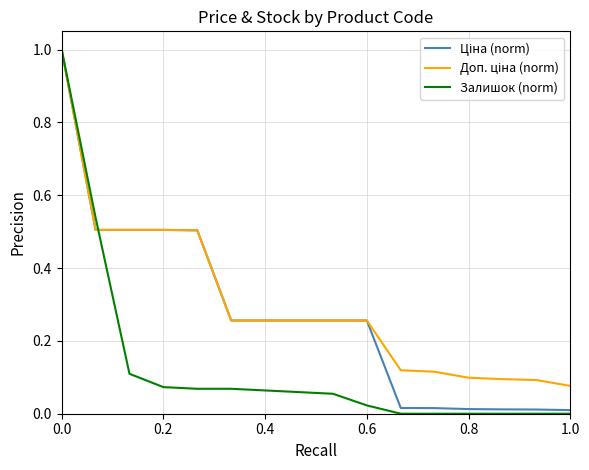

Which series has the widest spread of values?

Залишок (norm)